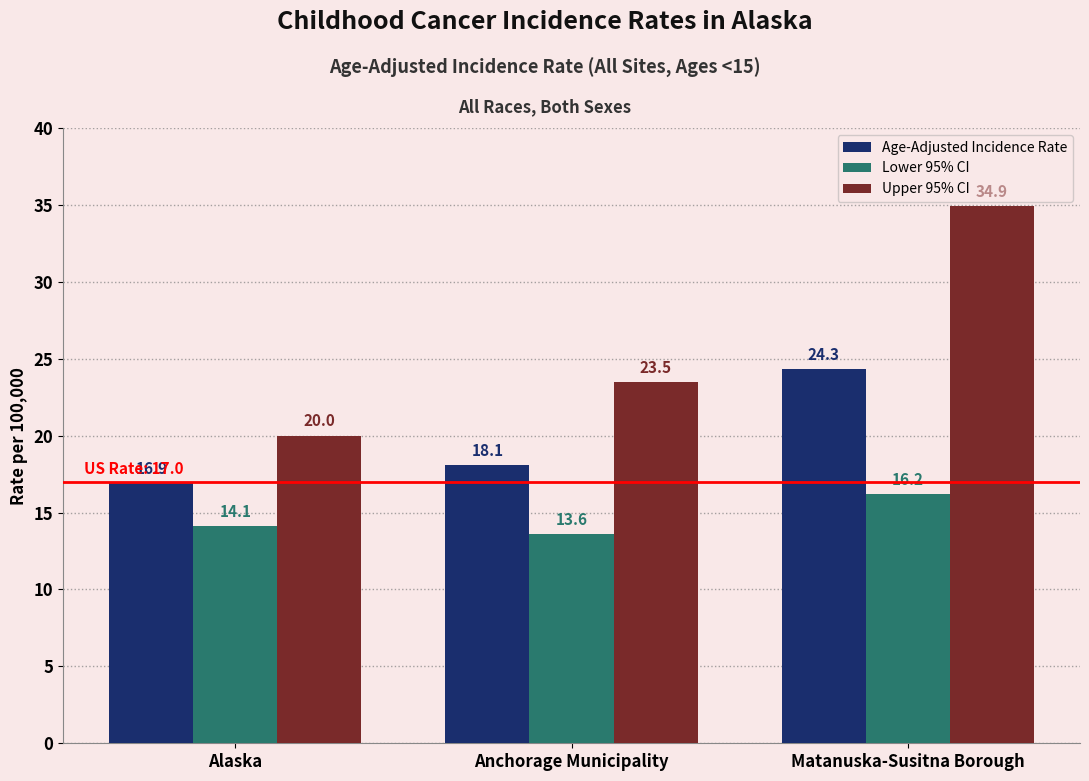

What is the value of the Lower 95% CI bar at the 1st from the left?

14.1